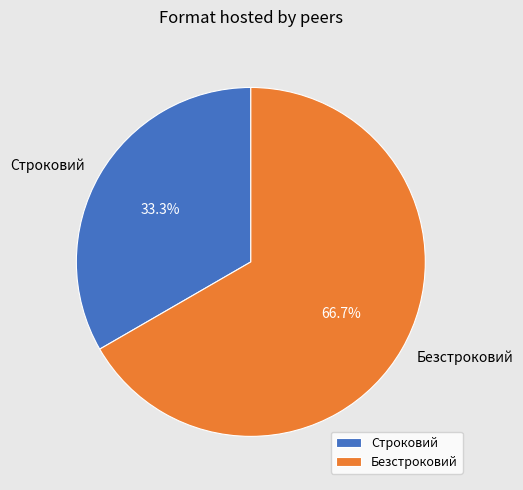

To the nearest percent, what is the average slice percentage?

50%